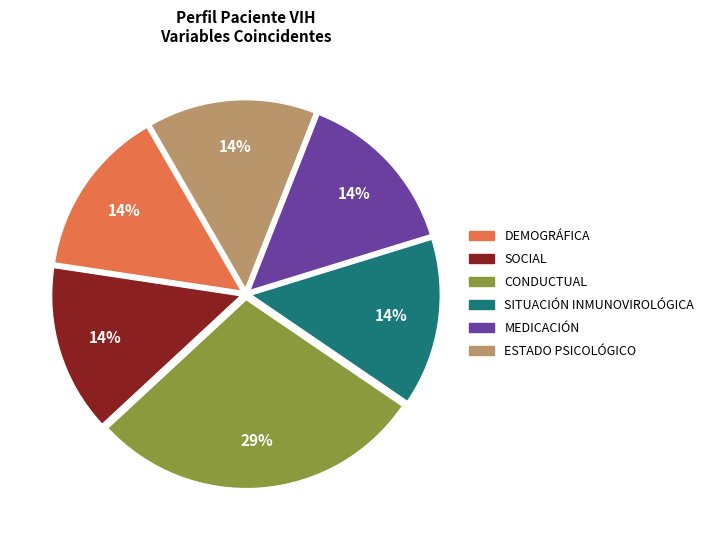

Count the number of slices in the pie.

6